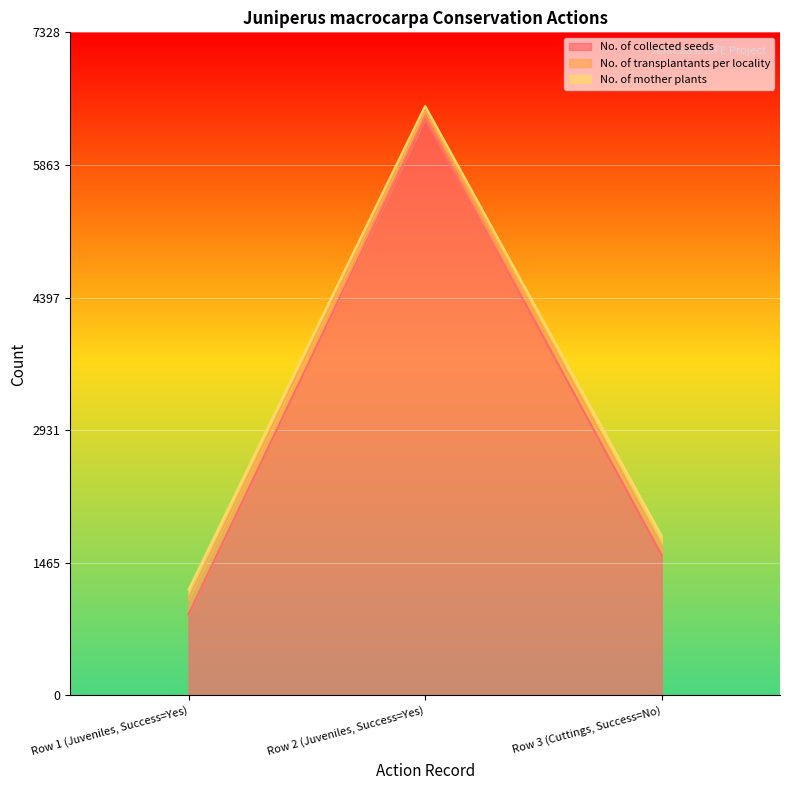

Rank the categories by No. of collected seeds value from lowest to highest.

Row 1 (Juveniles, Success=Yes), Row 3 (Cuttings, Success=No), Row 2 (Juveniles, Success=Yes)